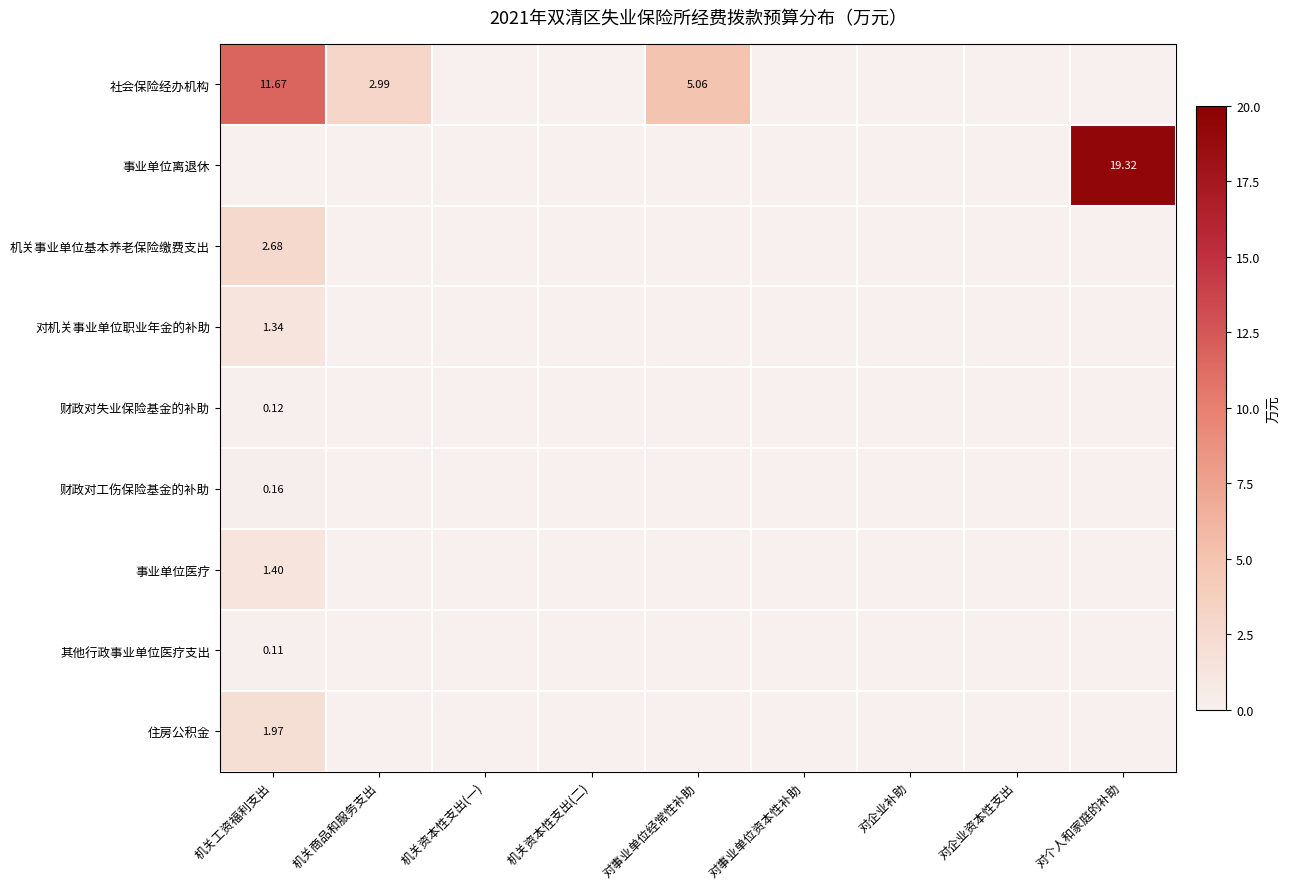

Rank the series at 机关工资福利支出 from lowest to highest value.

事业单位离退休, 其他行政事业单位医疗支出, 财政对失业保险基金的补助, 财政对工伤保险基金的补助, 对机关事业单位职业年金的补助, 事业单位医疗, 住房公积金, 机关事业单位基本养老保险缴费支出, 社会保险经办机构